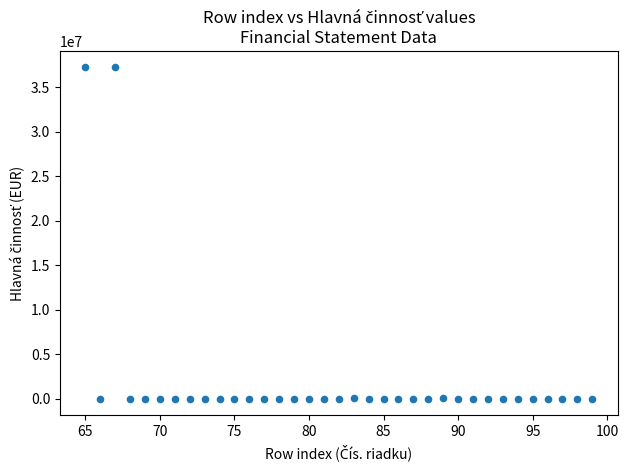

What is the range of X values (max minus min)?

34.0